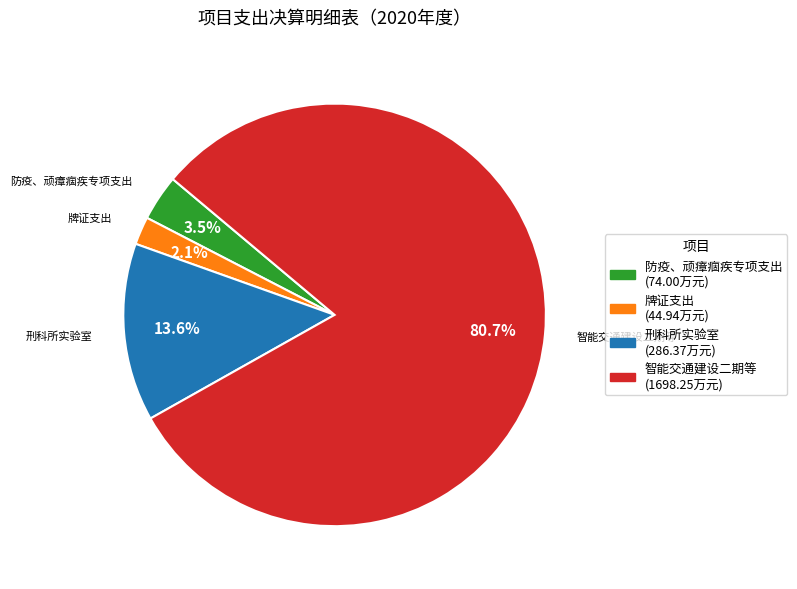

Is there a majority slice in this chart?

Yes